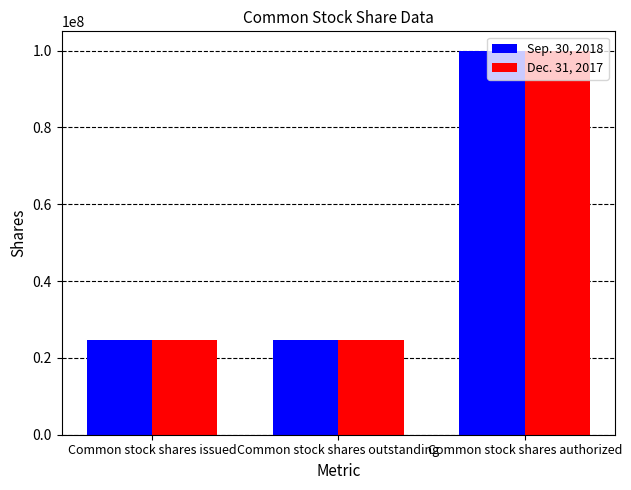

Is it true that Sep. 30, 2018 equals 100000000 at Common stock shares authorized?

True